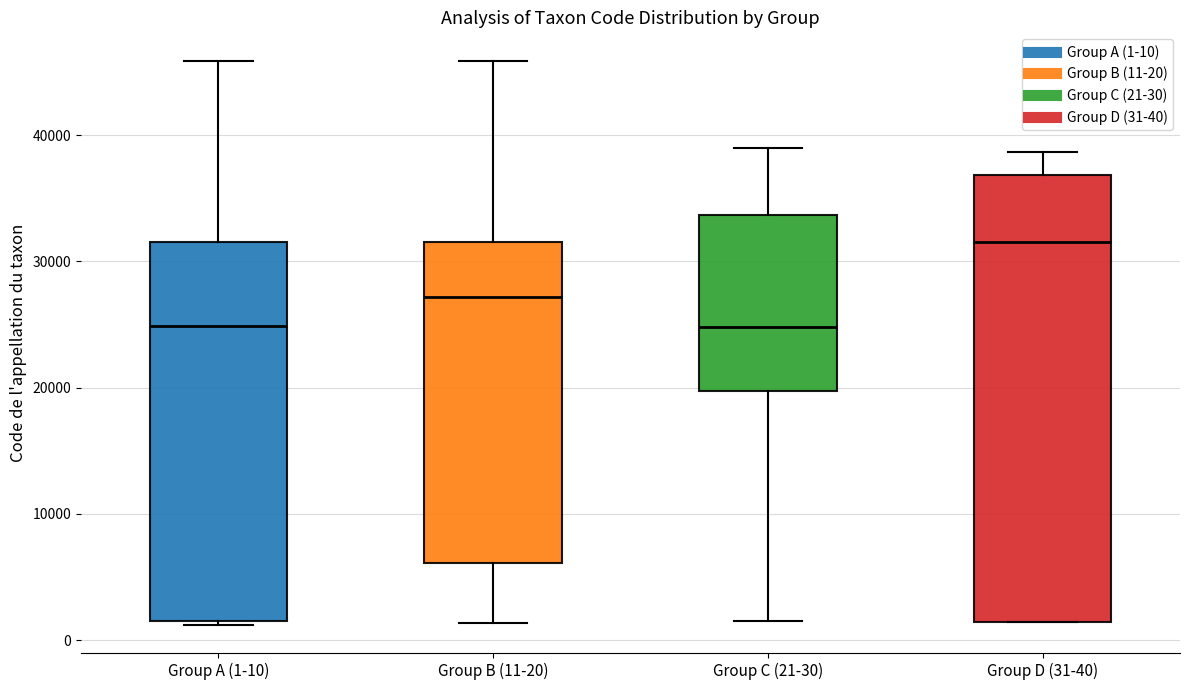

Where is the lower edge of the box for Group B (11-20) on the y-axis? The values are not printed on the chart, so give them approximately, as read against the axis.

6000